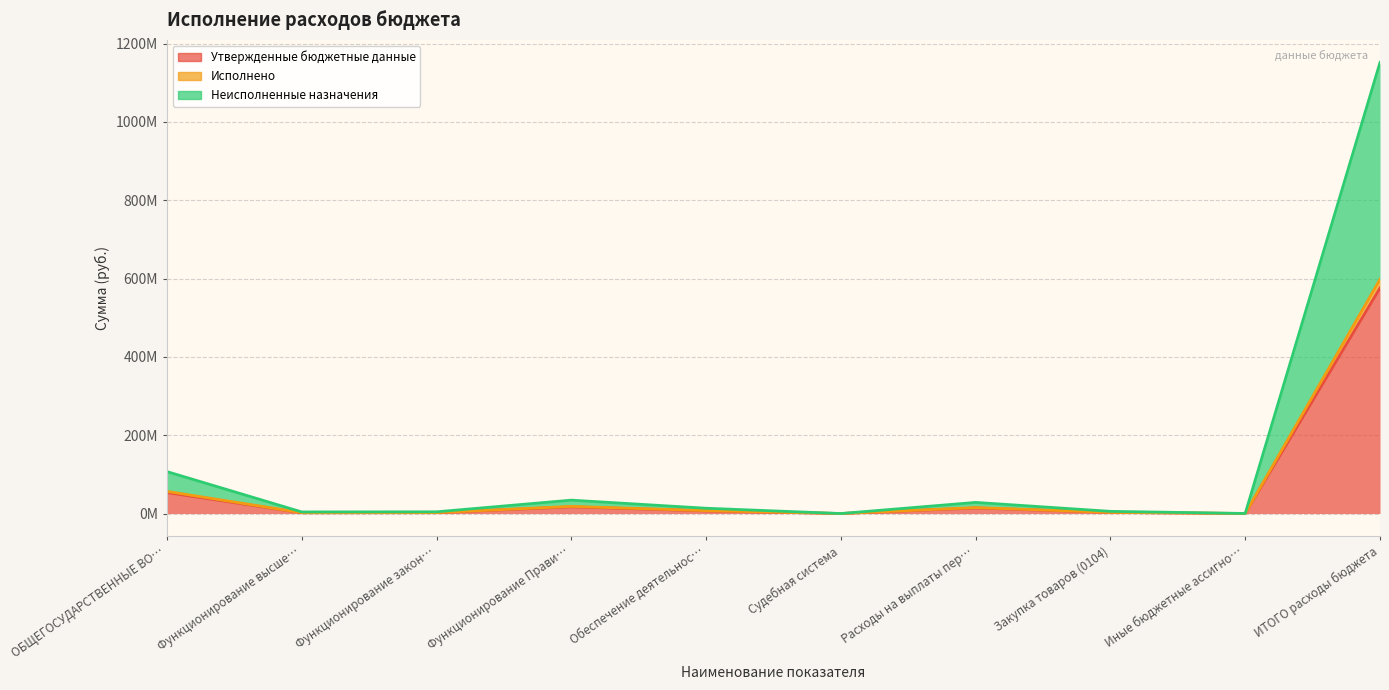

Is the value of Утвержденные бюджетные данные at Закупка товаров (0104) greater than the value of Неисполненные назначения at Расходы на выплаты пер…?

No